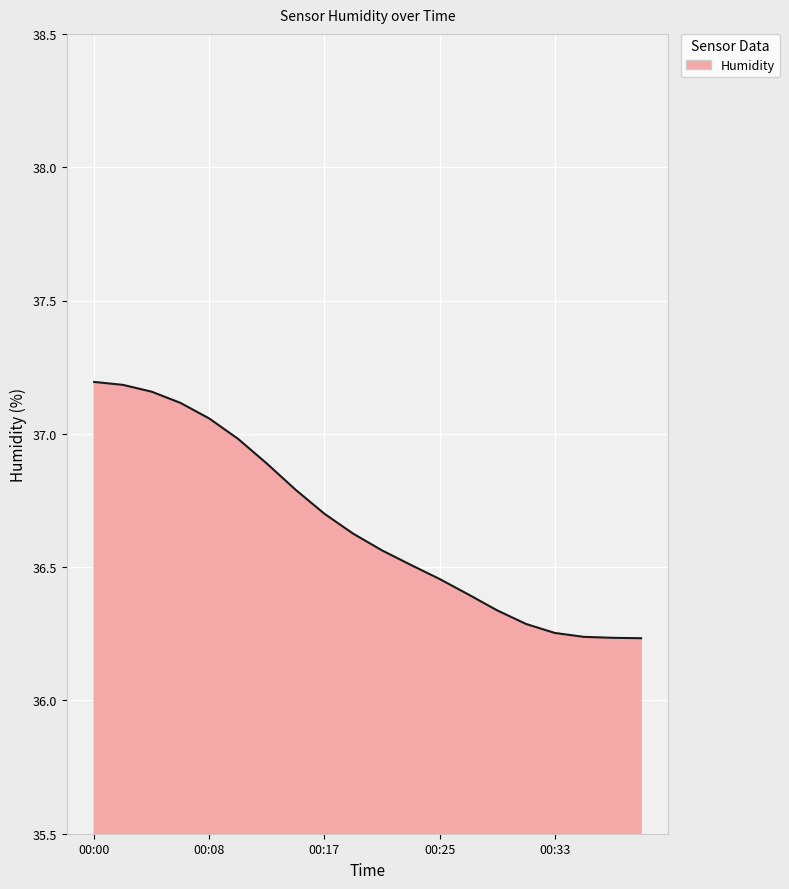

What is the difference between the maximum and minimum values?

1.0